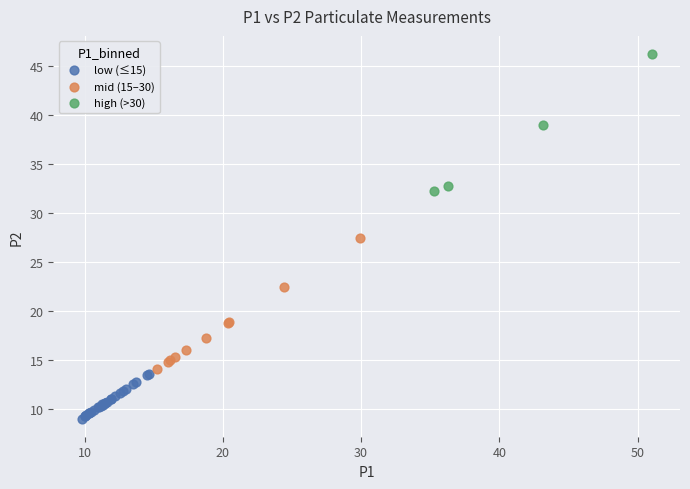

What are all the series names shown in the legend?

low (≤15), mid (15–30), high (>30)